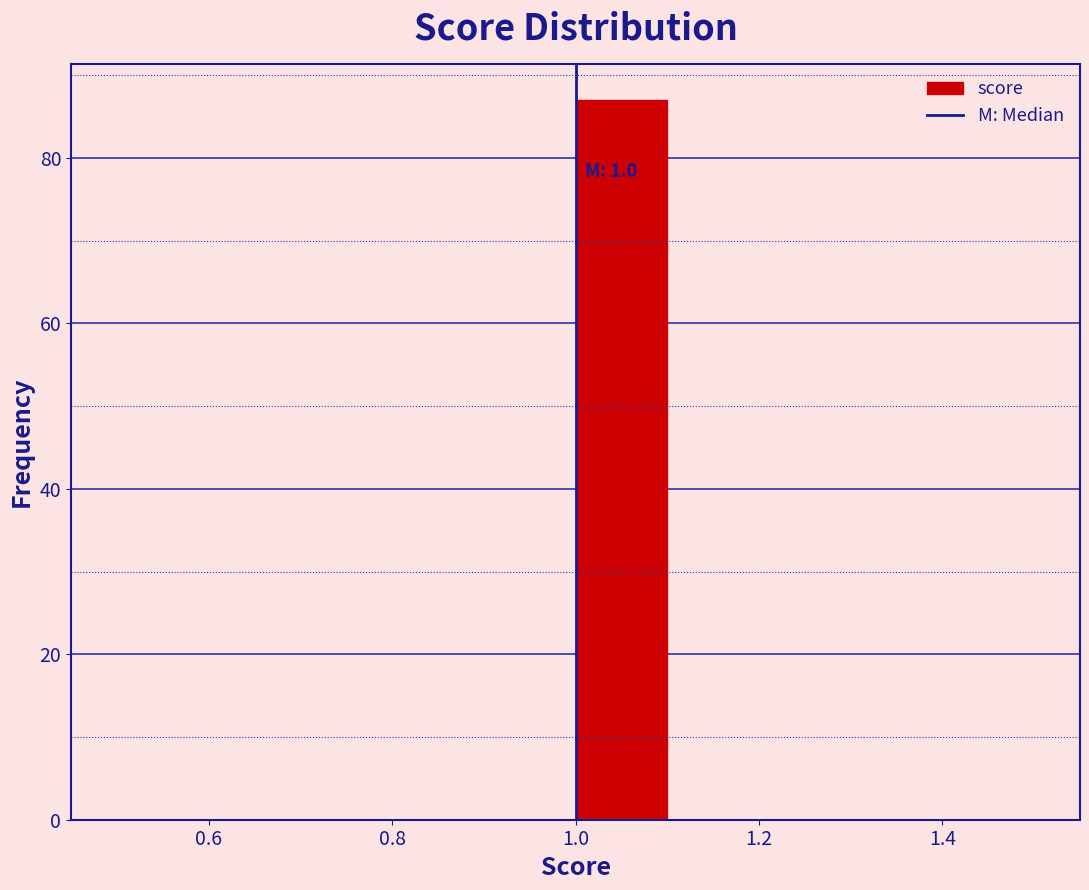

Which range on the x-axis has the tallest bar?

1.0 to 1.1